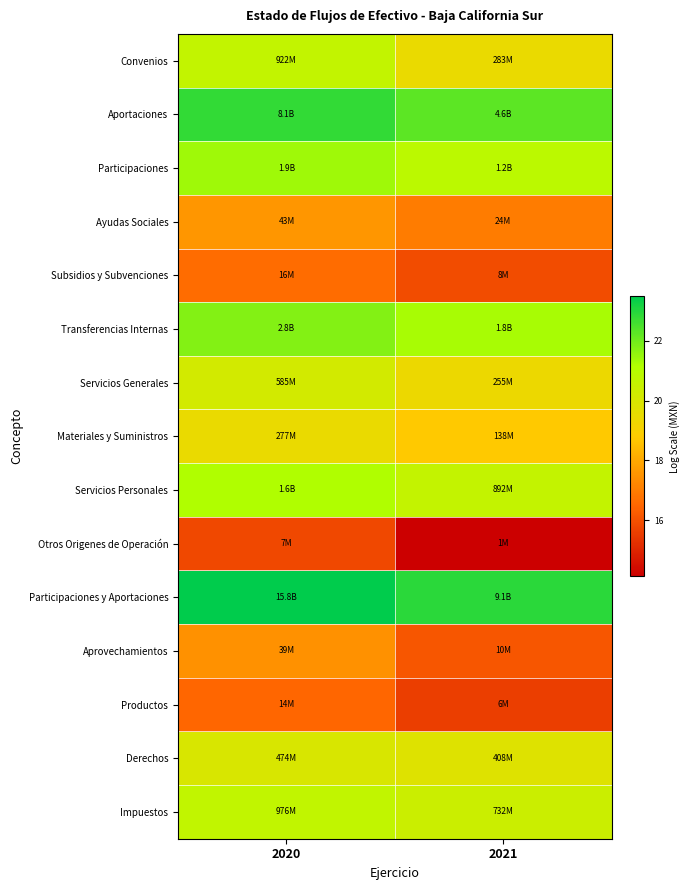

Reading left to right, transcribe all the data shown in this chart.

Impuestos: 2020=20.7	2021=20.4
Derechos: 2020=20.0	2021=19.8
Productos: 2020=16.5	2021=15.6
Aprovechamientos: 2020=17.5	2021=16.1
Participaciones y Aportaciones: 2020=23.5	2021=22.9
Otros Origenes de Operación: 2020=15.8	2021=14.1
Servicios Personales: 2020=21.2	2021=20.6
Materiales y Suministros: 2020=19.4	2021=18.7
Servicios Generales: 2020=20.2	2021=19.4
Transferencias Internas: 2020=21.8	2021=21.3
Subsidios y Subvenciones: 2020=16.6	2021=15.9
Ayudas Sociales: 2020=17.6	2021=17.0
Participaciones: 2020=21.4	2021=20.9
Aportaciones: 2020=22.8	2021=22.2
Convenios: 2020=20.6	2021=19.5